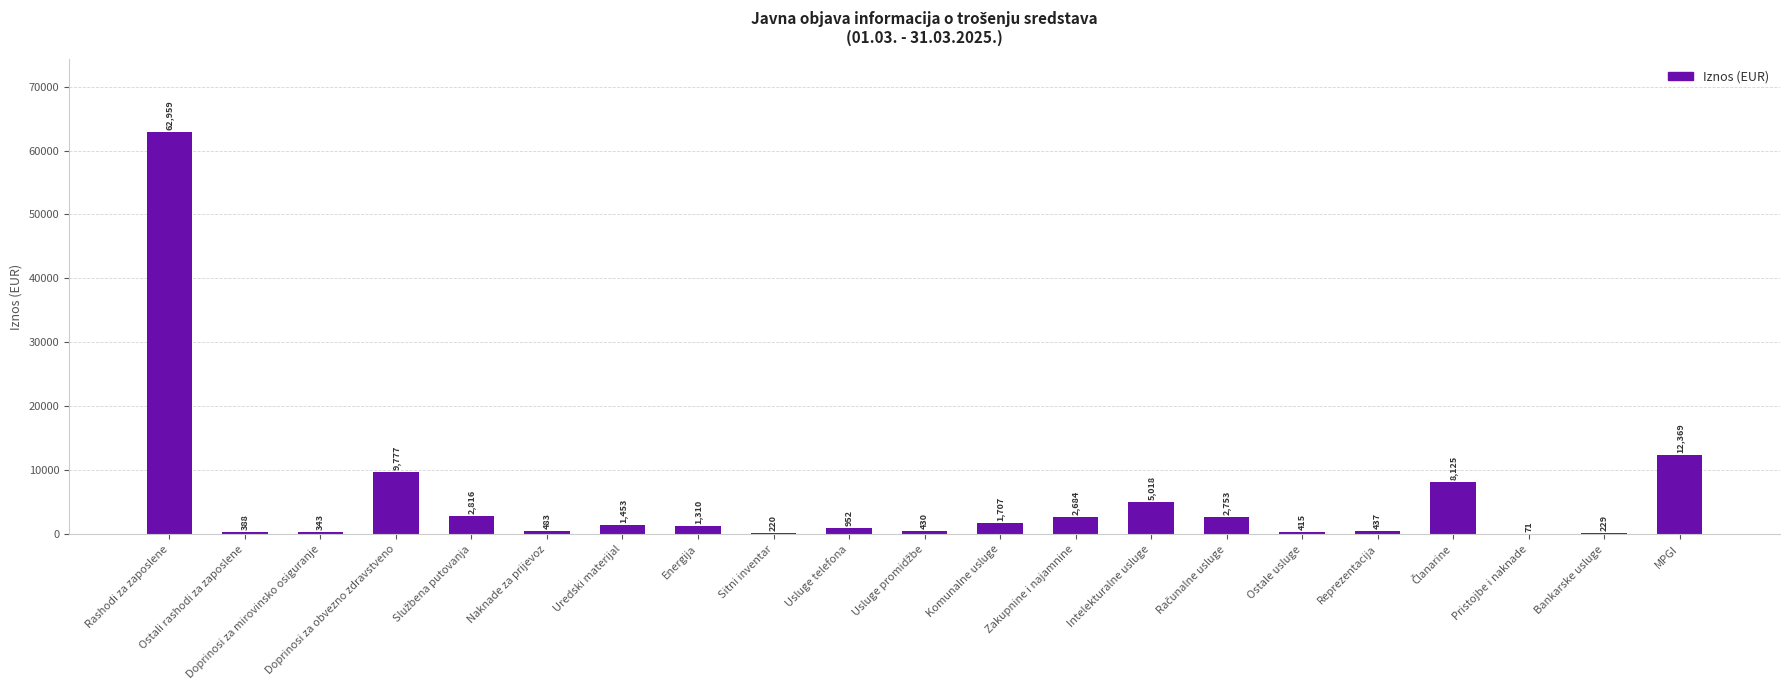

At which category does the chart reach its peak across all series?

Rashodi za zaposlene